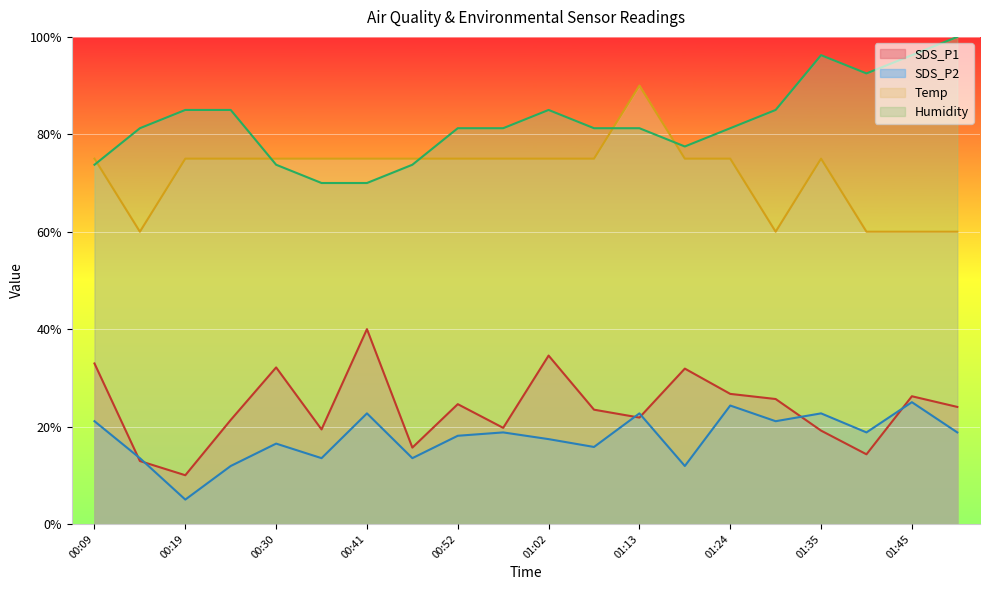

Reading left to right, what are all the values shown in this chart?

SDS_P1: 00:09=32.9	00:14=12.9	00:19=10.0	00:25=21.4	00:30=32.1	00:35=19.4	00:41=40.0	00:46=15.7	00:52=24.6	00:57=19.7	01:02=34.6	01:08=23.5	01:13=21.8	01:18=31.9	01:24=26.7	01:29=25.6	01:35=19.2	01:40=14.3	01:45=26.2	01:51=24.0
SDS_P2: 00:09=21.1	00:14=13.5	00:19=5.0	00:25=11.9	00:30=16.5	00:35=13.5	00:41=22.7	00:46=13.5	00:52=18.1	00:57=18.8	01:02=17.4	01:08=15.8	01:13=22.7	01:18=11.9	01:24=24.3	01:29=21.1	01:35=22.7	01:40=18.8	01:45=25.0	01:51=18.8
Temp: 00:09=75.0	00:14=60.0	00:19=75.0	00:25=75.0	00:30=75.0	00:35=75.0	00:41=75.0	00:46=75.0	00:52=75.0	00:57=75.0	01:02=75.0	01:08=75.0	01:13=90.0	01:18=75.0	01:24=75.0	01:29=60.0	01:35=75.0	01:40=60.0	01:45=60.0	01:51=60.0
Humidity: 00:09=73.8	00:14=81.3	00:19=85.0	00:25=85.0	00:30=73.8	00:35=70.0	00:41=70.0	00:46=73.8	00:52=81.3	00:57=81.3	01:02=85.0	01:08=81.3	01:13=81.3	01:18=77.5	01:24=81.3	01:29=85.0	01:35=96.2	01:40=92.5	01:45=96.2	01:51=100.0